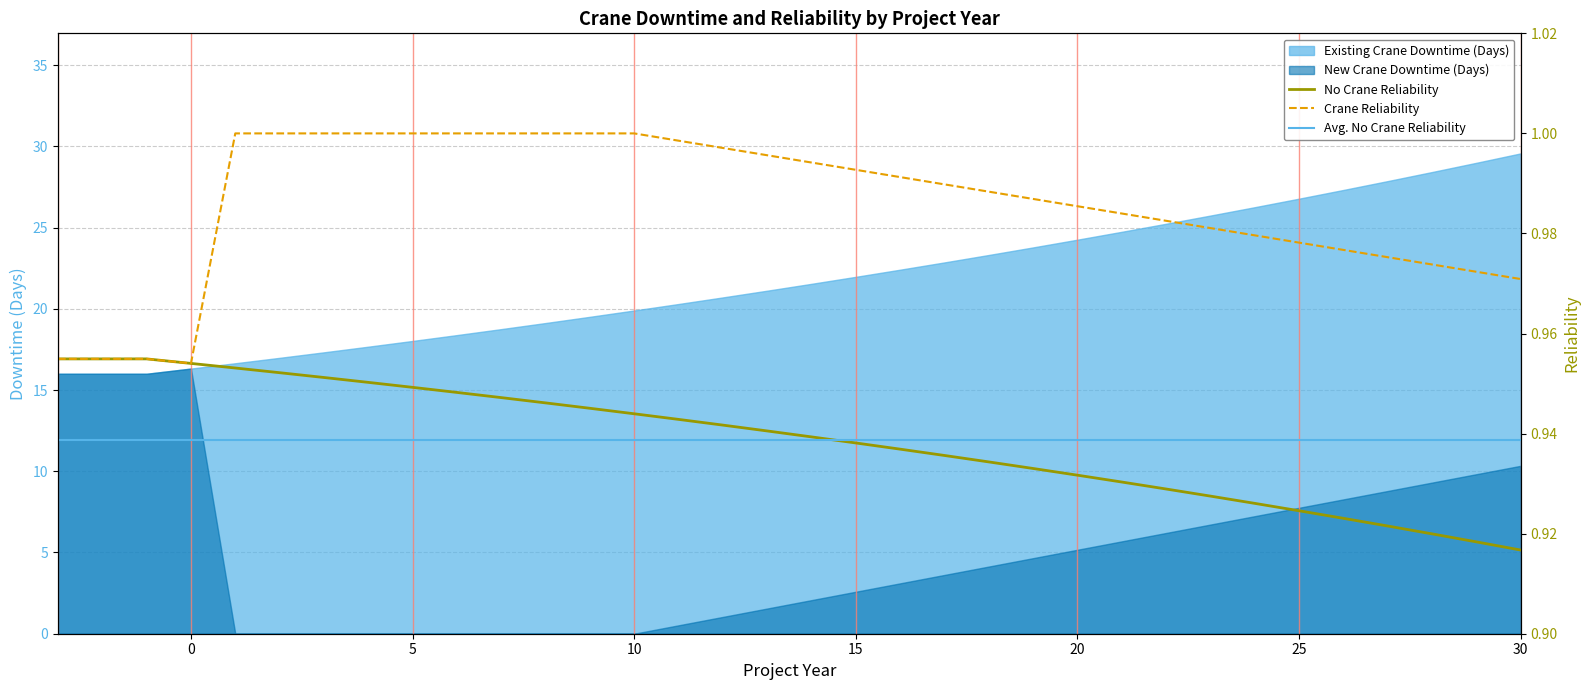

True or false: Existing Crane Downtime (Days) has more than 0 interior local peaks.

False